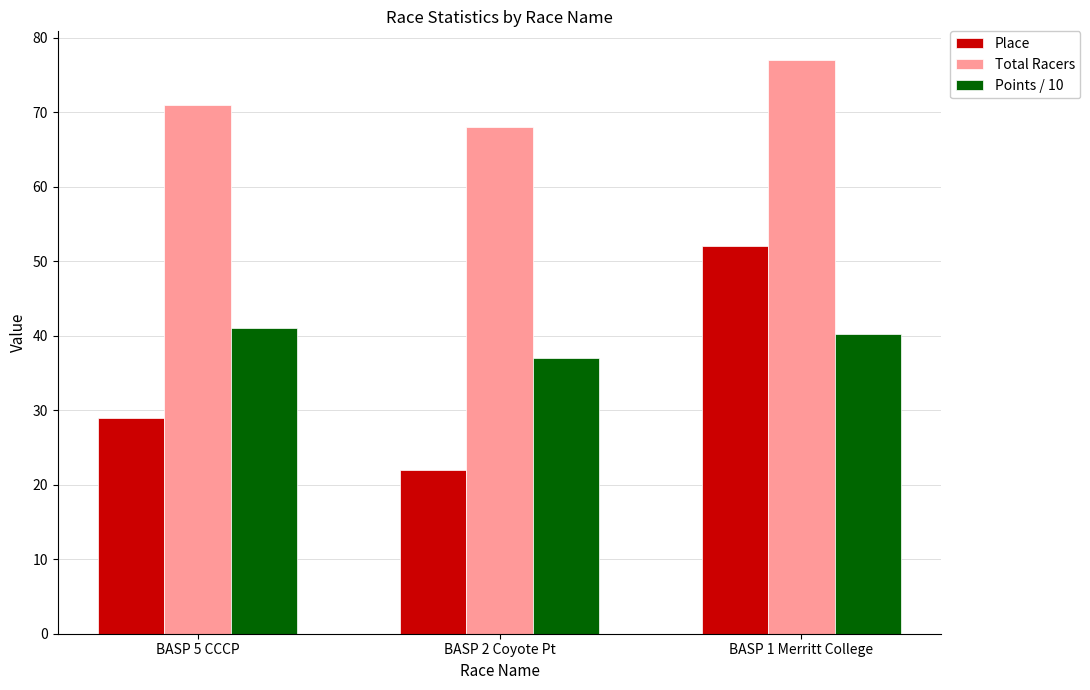

How many bars are there in each group?

3